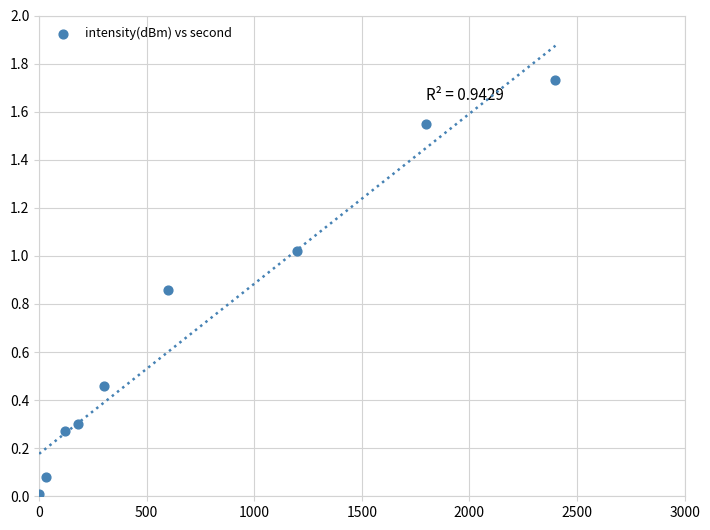

What is the range of X values (max minus min)?

2400.0